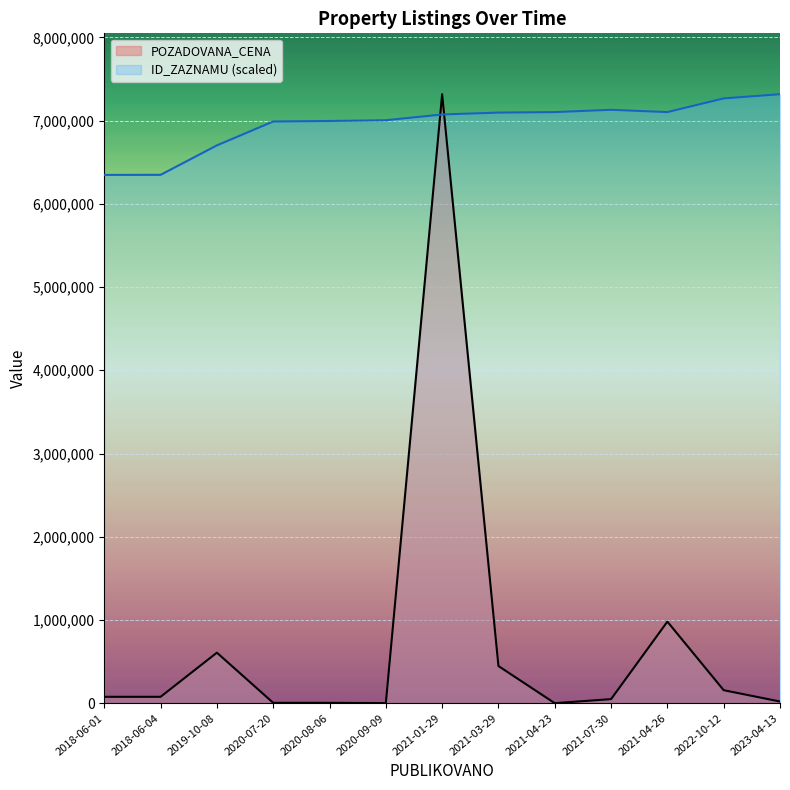

Where is POZADOVANA_CENA nearest to the value 3658395?

2021-04-26